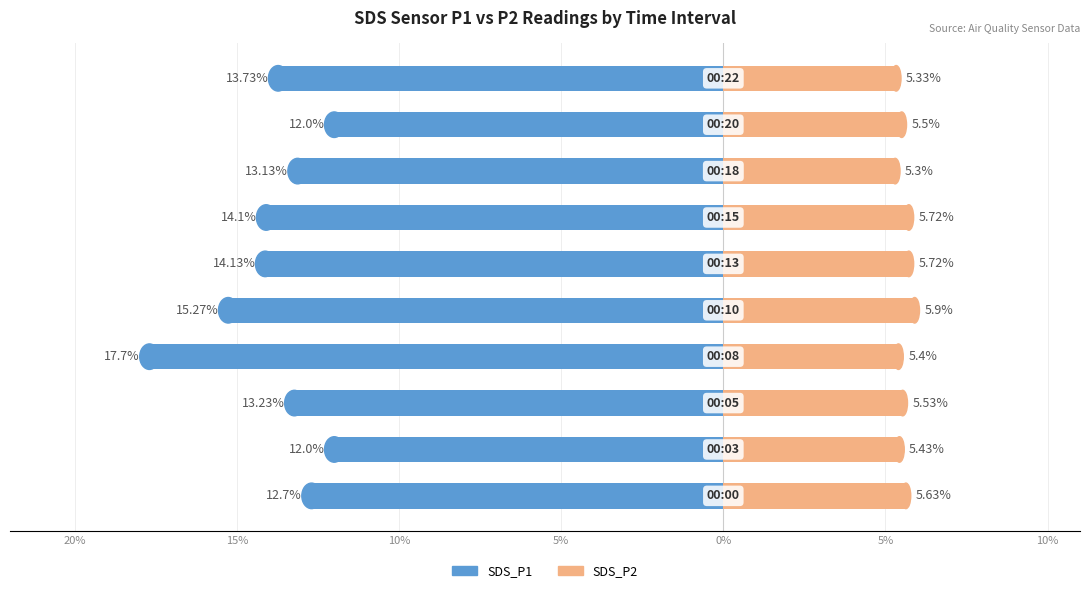

Which series has the largest range (max minus min)?

SDS_P1